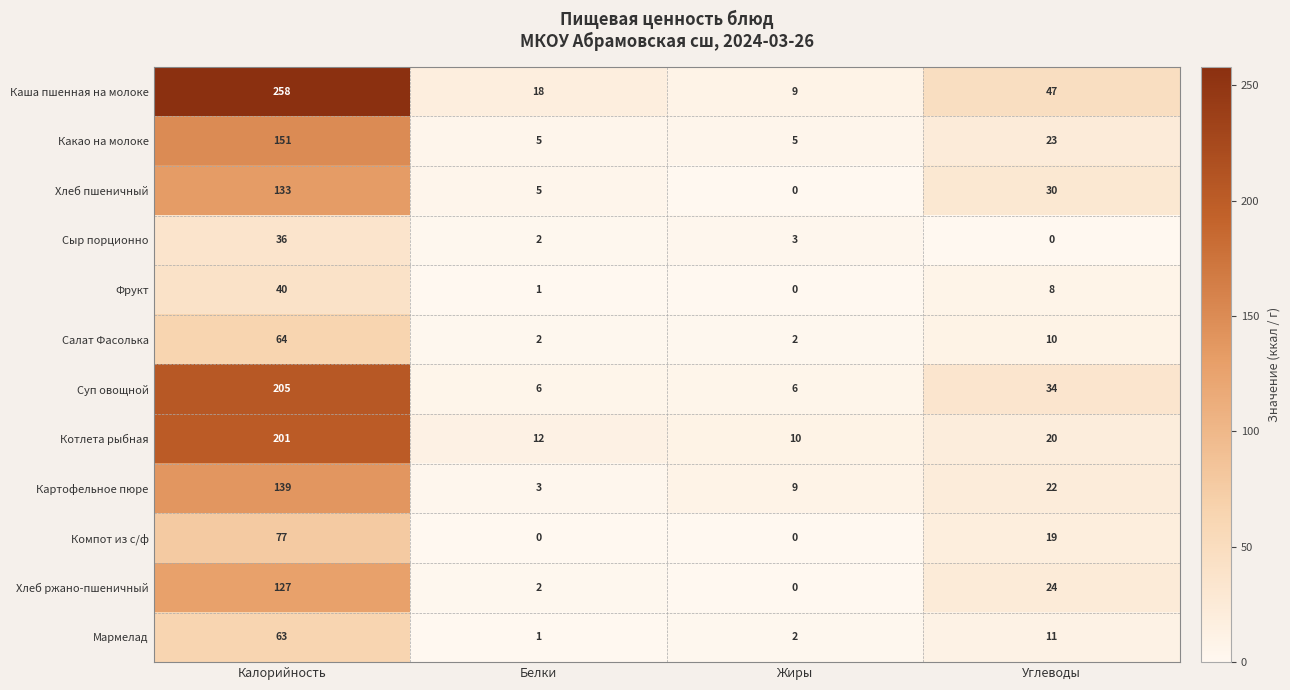

The Хлеб пшеничный series shows 75 at Жиры. True or false?

False